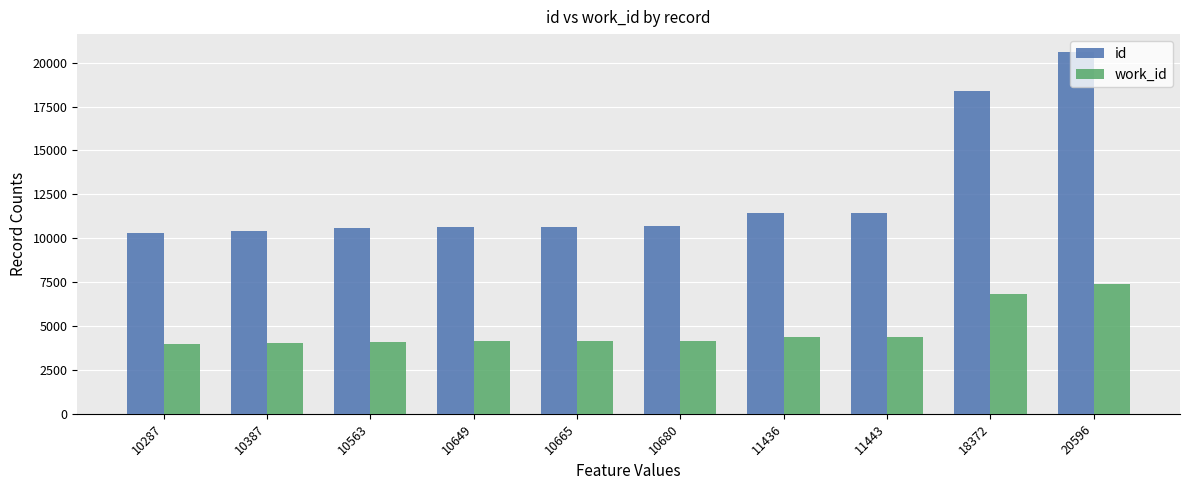

List the series in order of their overall mean, lowest first.

work_id, id